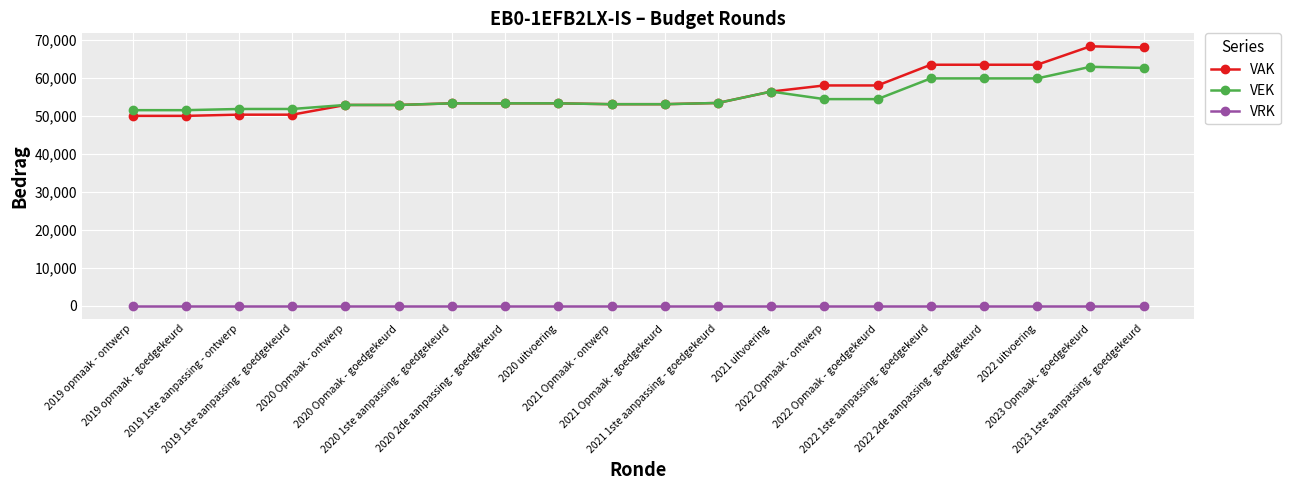

Which series has the widest spread of values?

VAK